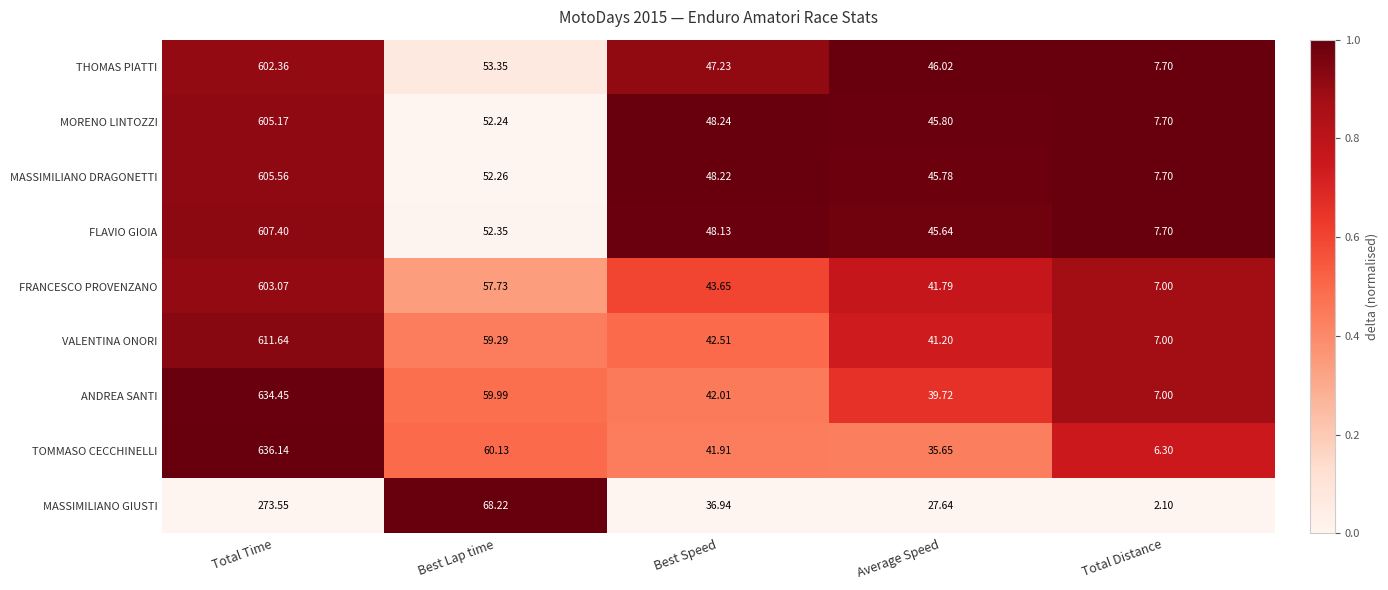

At which label does MORENO LINTOZZI reach its peak?

Total Time